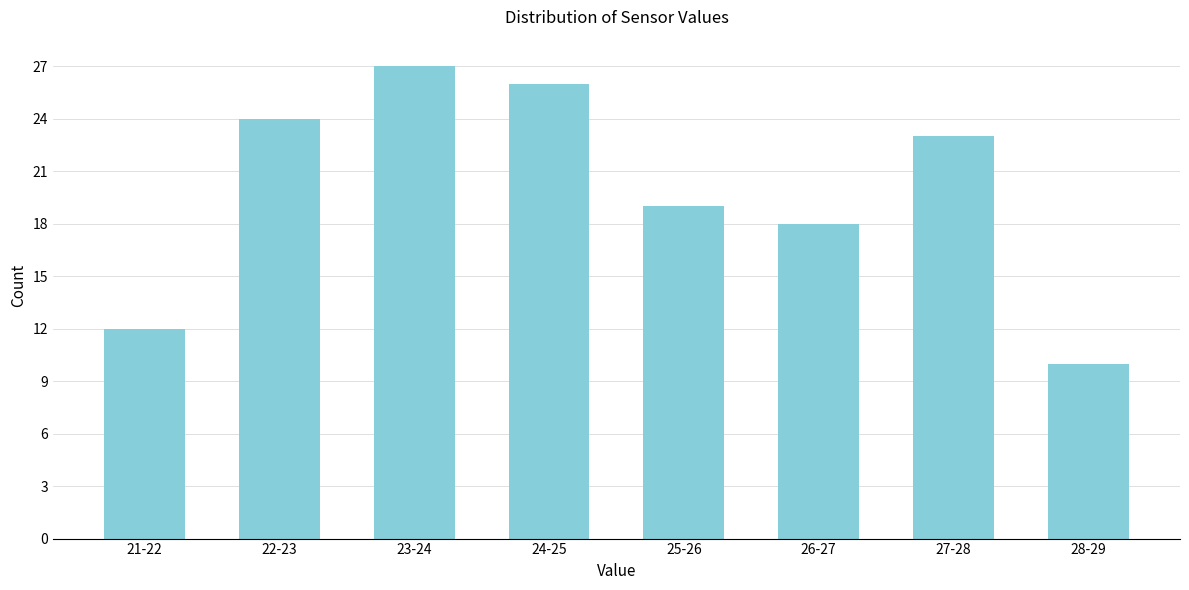

Reading right to left, list all the values displayed in this chart.

10	23	18	19	26	27	24	12